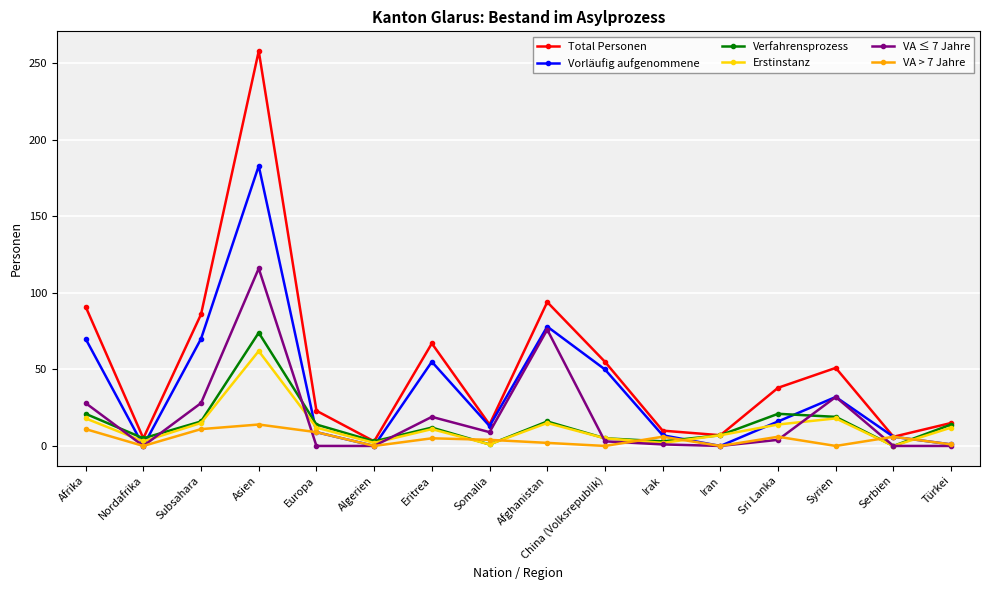

Is the value of Erstinstanz at Subsahara greater than the value of Total Personen at Iran?

Yes